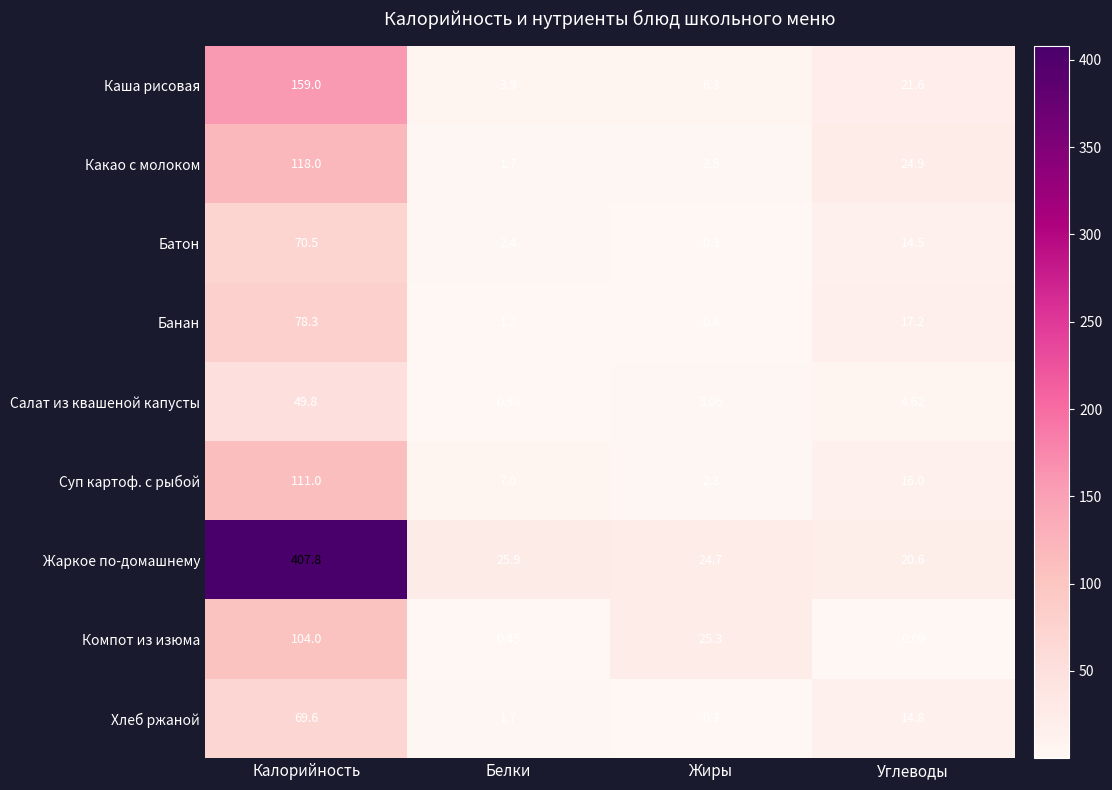

At which label does Банан first exceed 17?

Калорийность